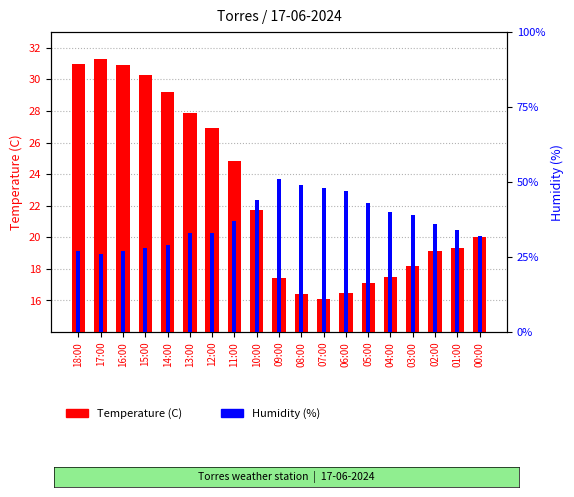

What are all the series names shown in the legend?

Temperature (C), Humidity (%)